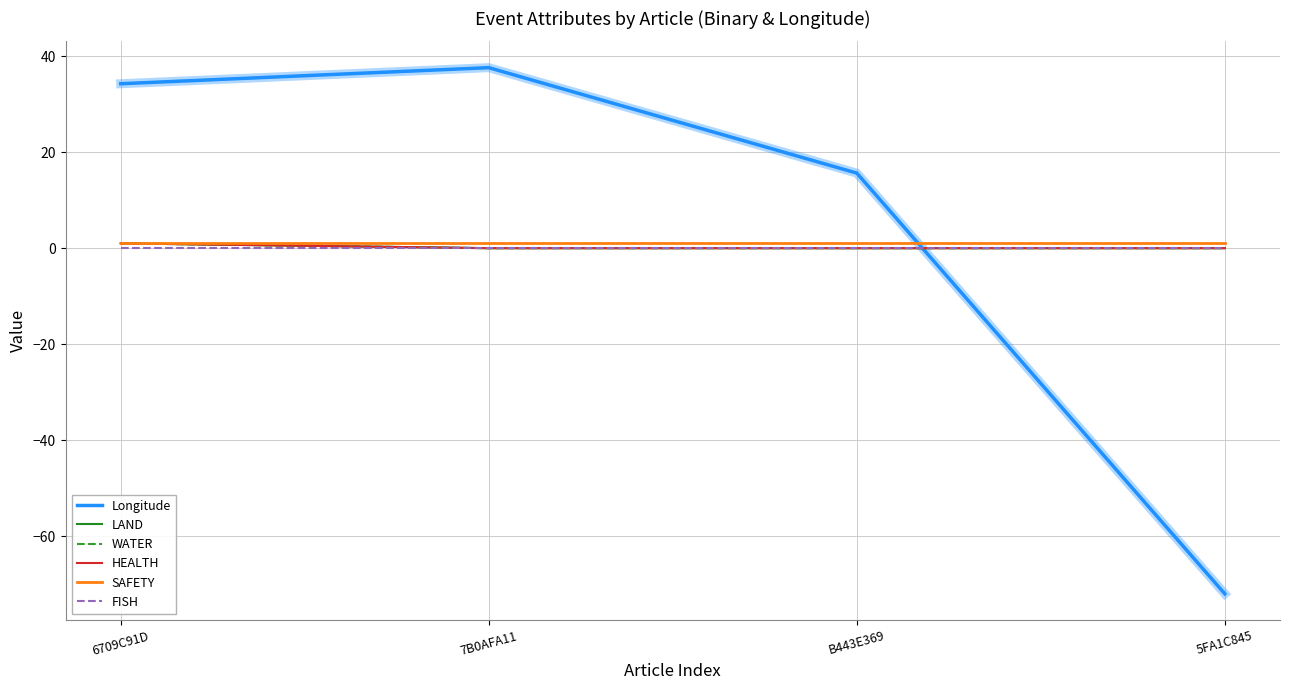

How many lines are shown in the chart?

6